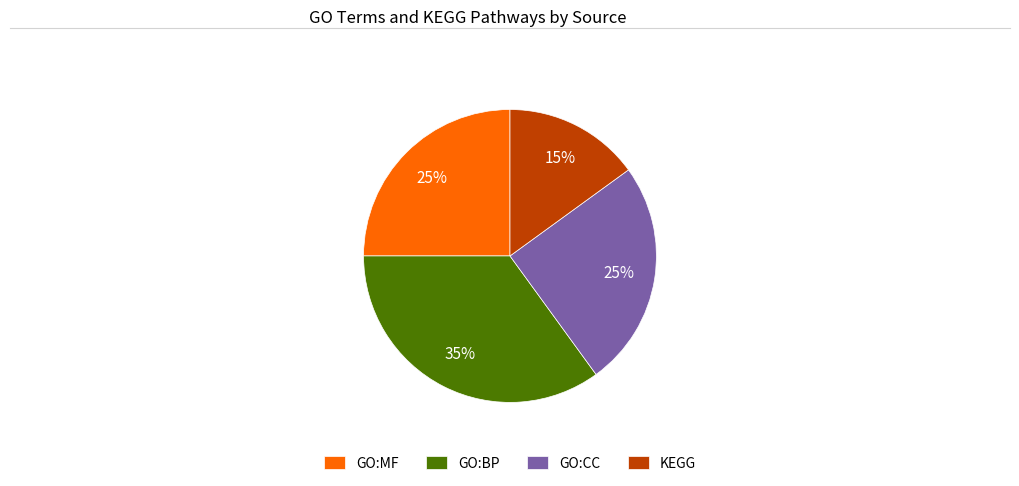

To the nearest percent, what is the difference between the GO:CC and GO:BP slice percentages?

10%